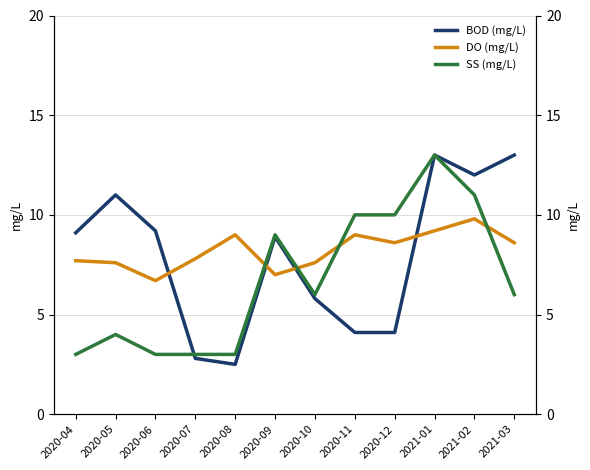

What is the average value of the DO (mg/L) series?

8.2